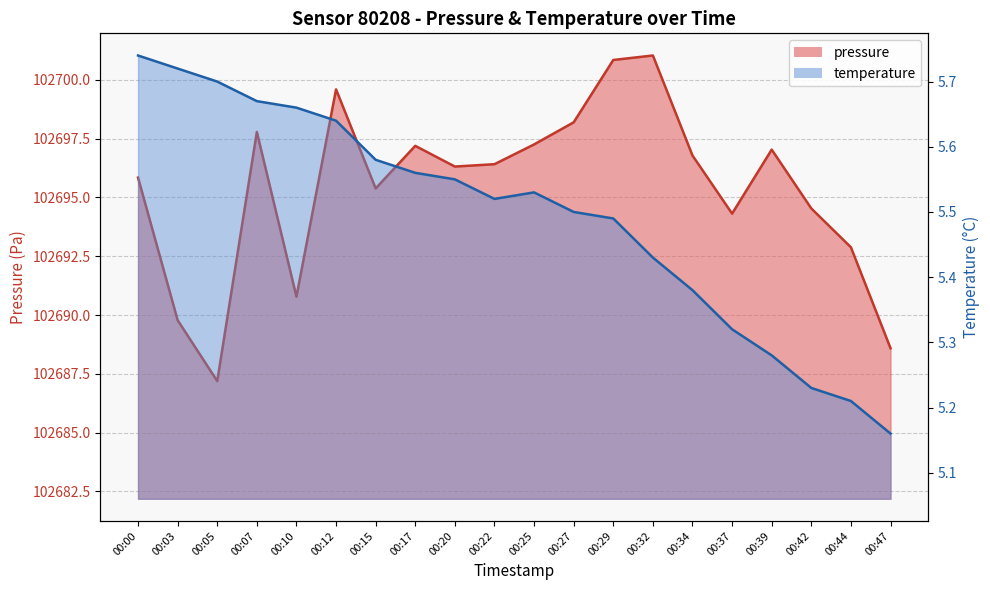

What is the minimum value for temperature?

5.2